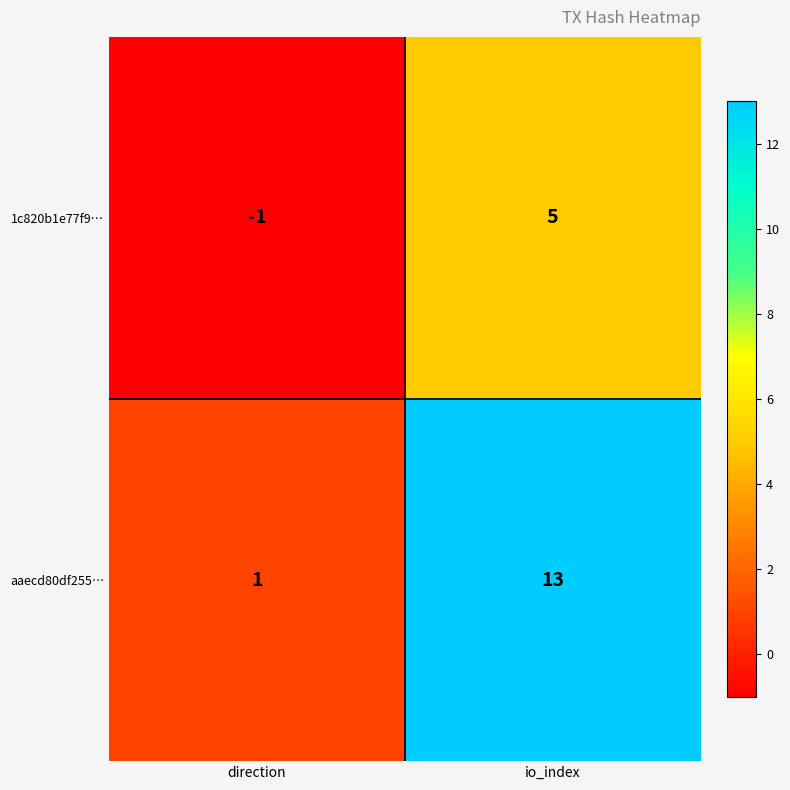

Reading left to right, list all the values displayed in this chart.

1c820b1e77f9…: direction=-1	io_index=5
aaecd80df255…: direction=1	io_index=13